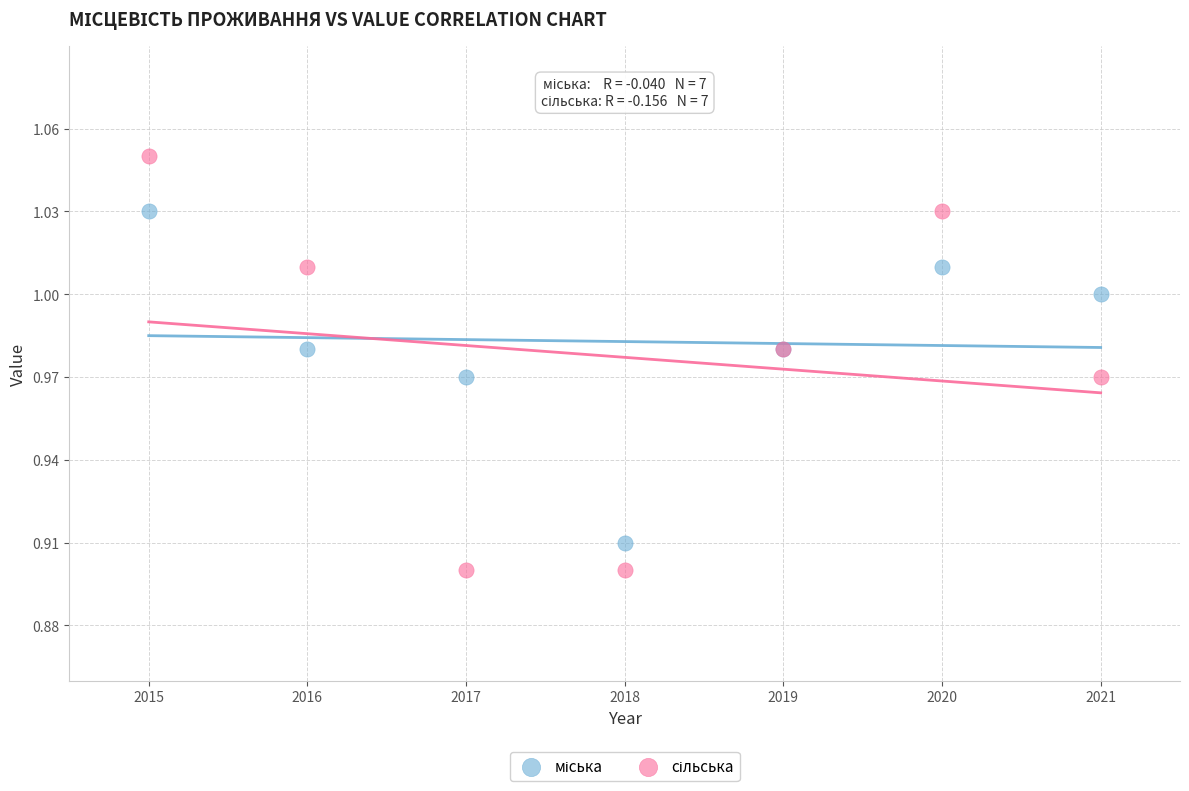

What is the X range (max minus min) for the scatter plot?

6.0